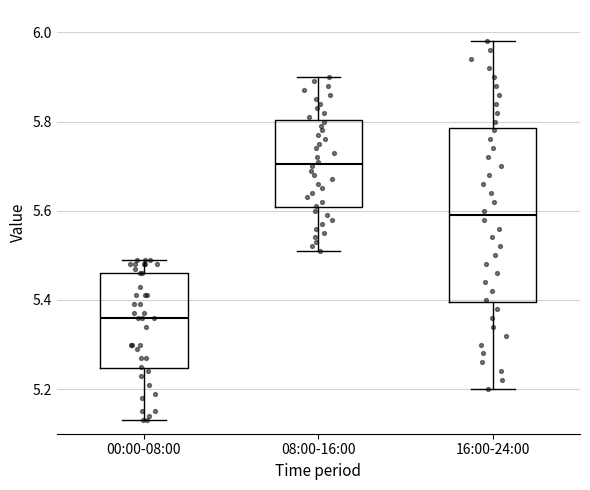

Reading left to right, transcribe this box plot: for each box, give where its median line is, the range the box spans, and where its two whiskers end, as read against the y-axis. The values are not printed on the chart, so give them approximately, as read against the axis.

00:00-08:00: median 5.36, box 5.24 to 5.46, whiskers 5.14 to 5.50
08:00-16:00: median 5.70, box 5.60 to 5.80, whiskers 5.52 to 5.90
16:00-24:00: median 5.60, box 5.40 to 5.78, whiskers 5.20 to 5.98